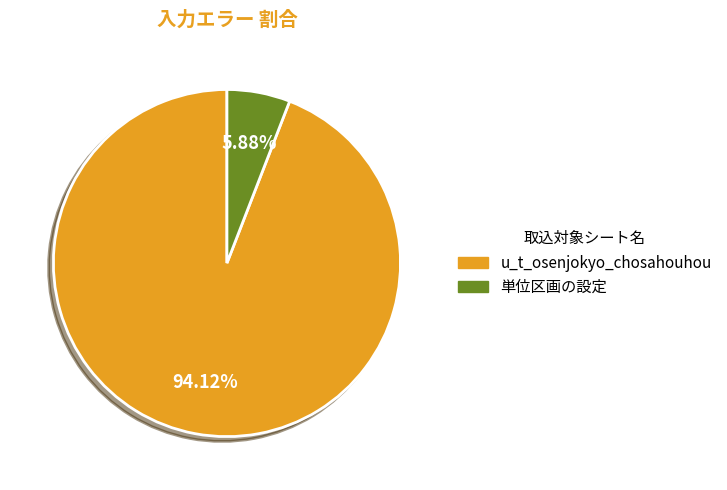

Does 単位区画の設定 account for over 50% of the chart?

No